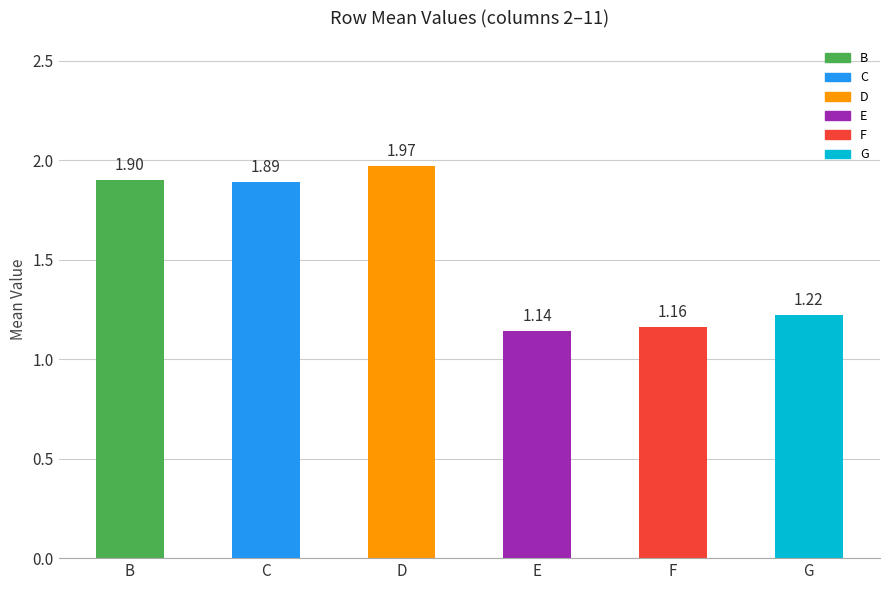

Is it true that the value at D is 3.0?

False